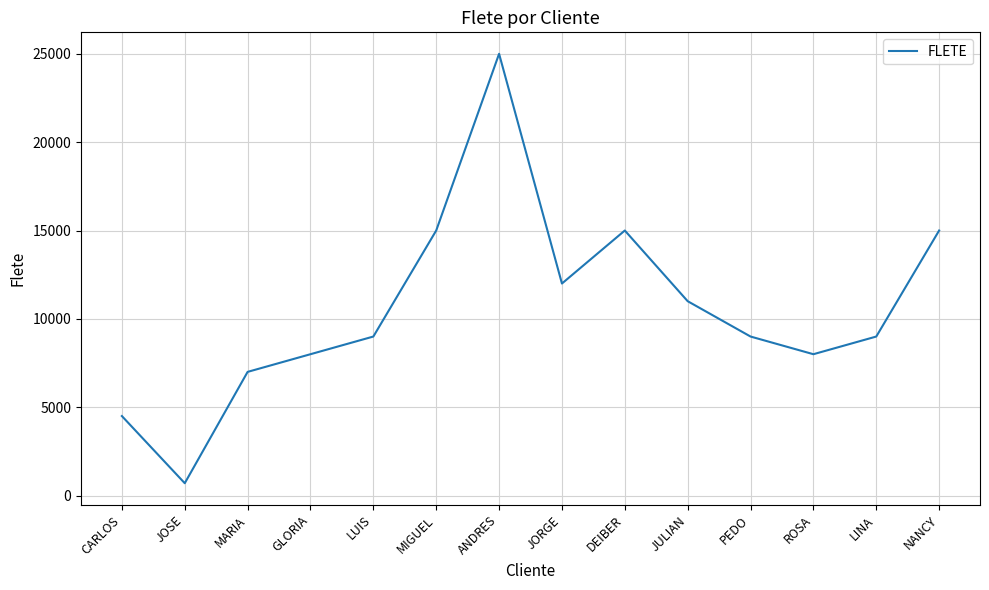

Is it true that the value at GLORIA is 4150?

False